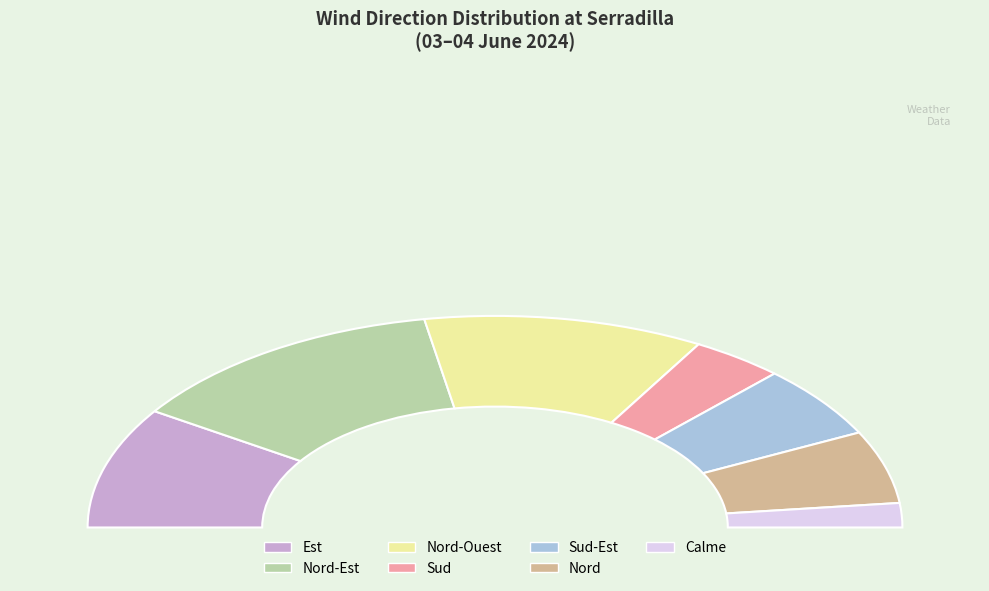

Is there any slice that represents more than half of the pie?

No